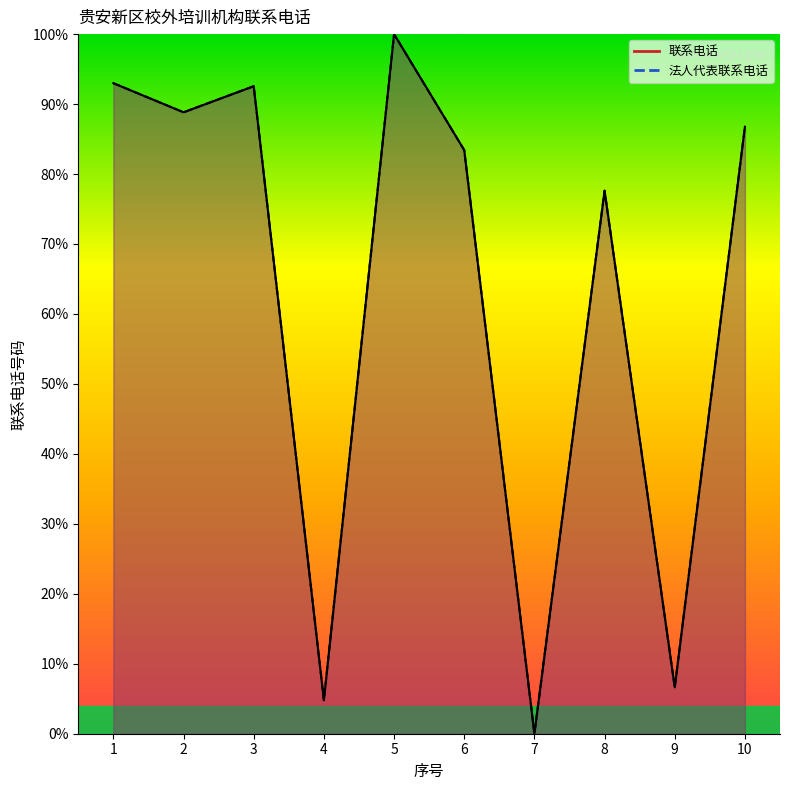

Rank the series by their maximum value, from lowest to highest.

联系电话, 法人代表联系电话